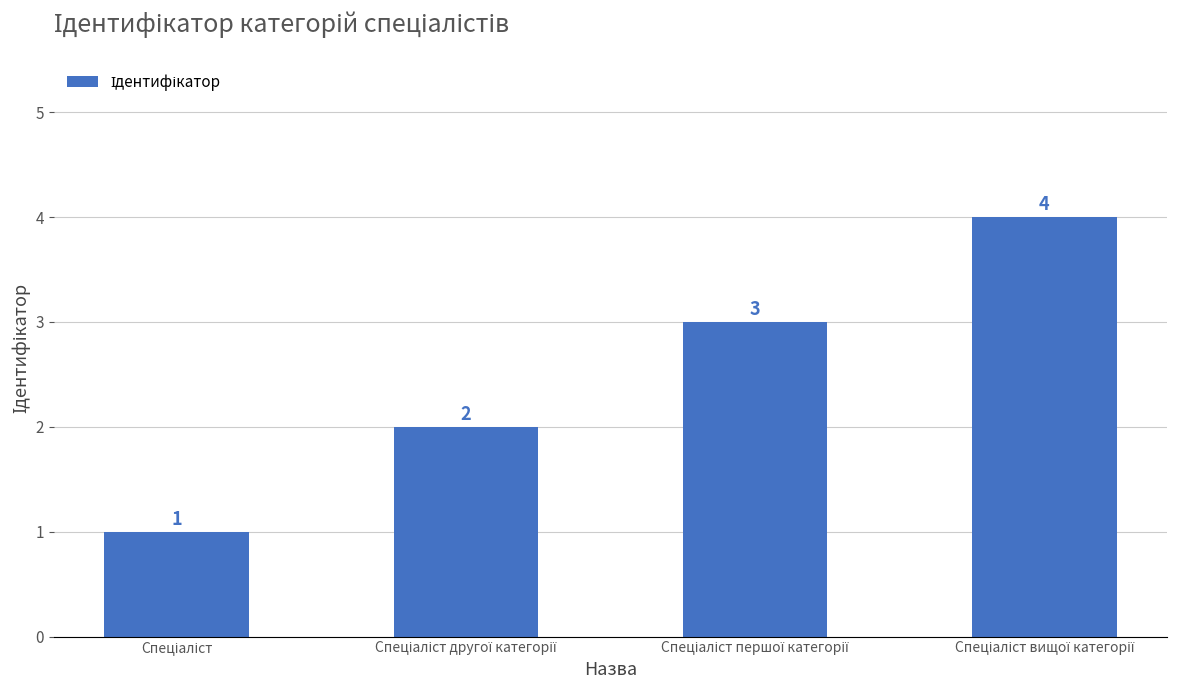

What is the sum of all values?

10